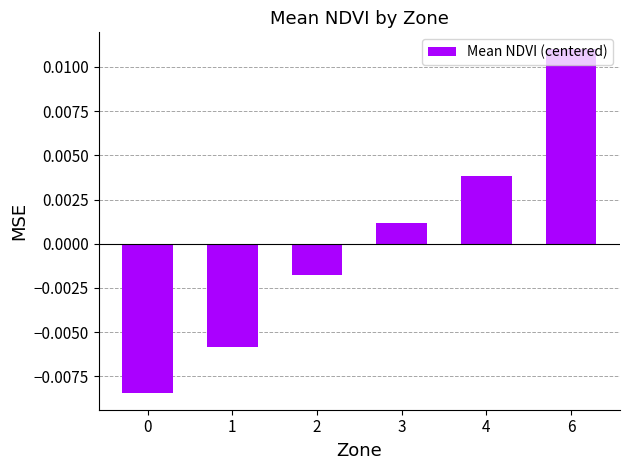

Between 4 and 1, which is larger?

4